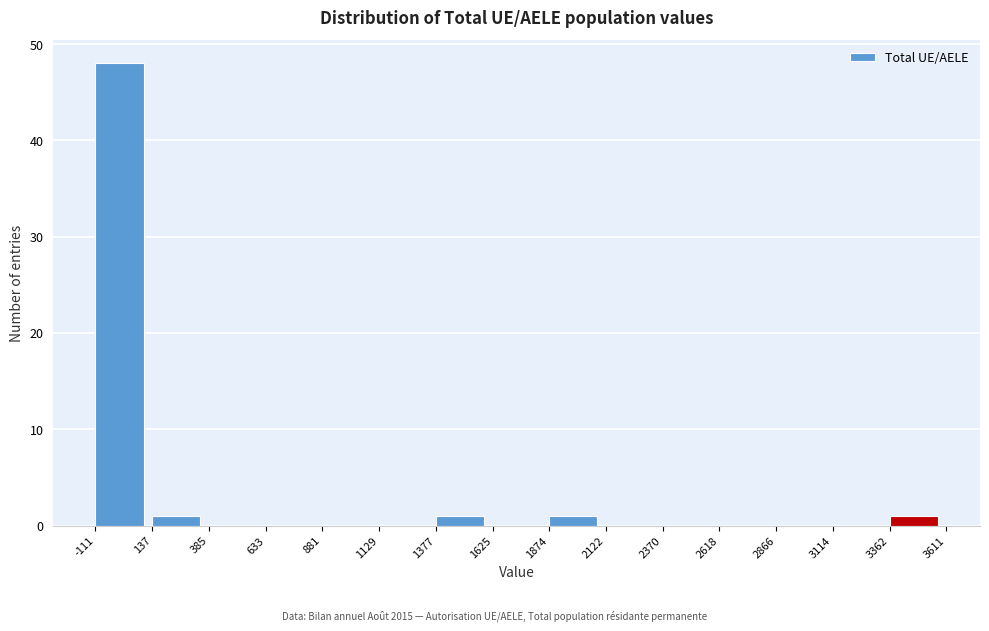

What is the height of the bar covering 1377 to 1625 on the x-axis? The values are not printed on the chart, so give them approximately, as read against the axis.

1